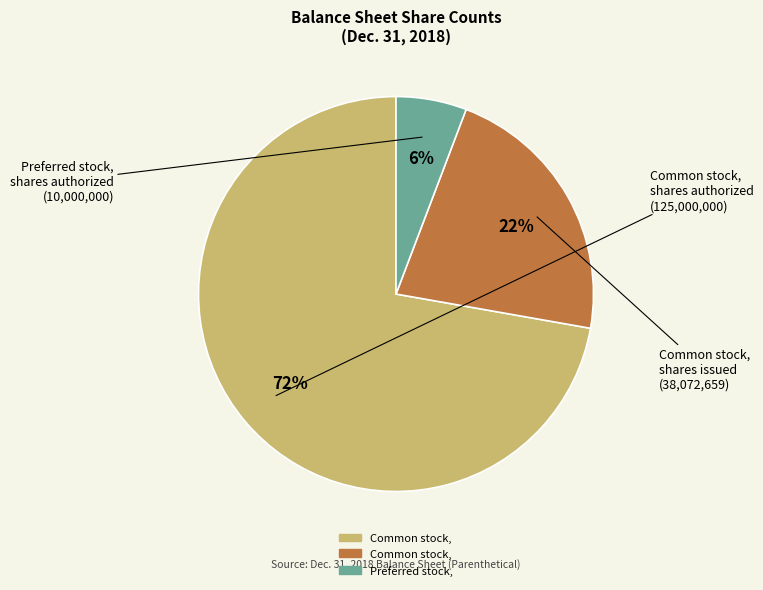

To the nearest percent, what is the average slice percentage?

33%